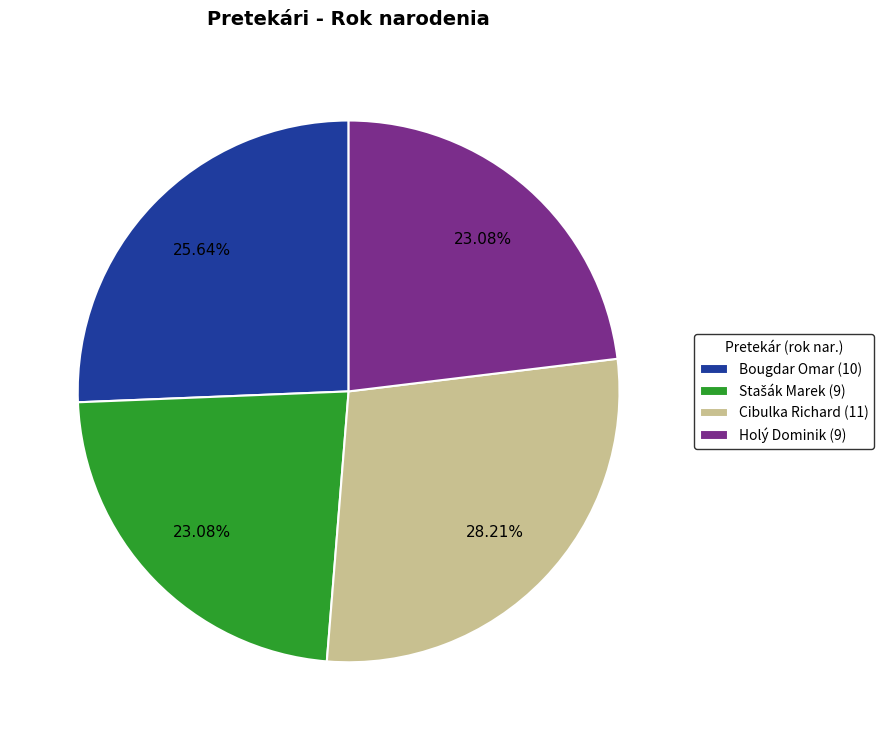

Between Bougdar Omar and Cibulka Richard, which is larger?

Cibulka Richard